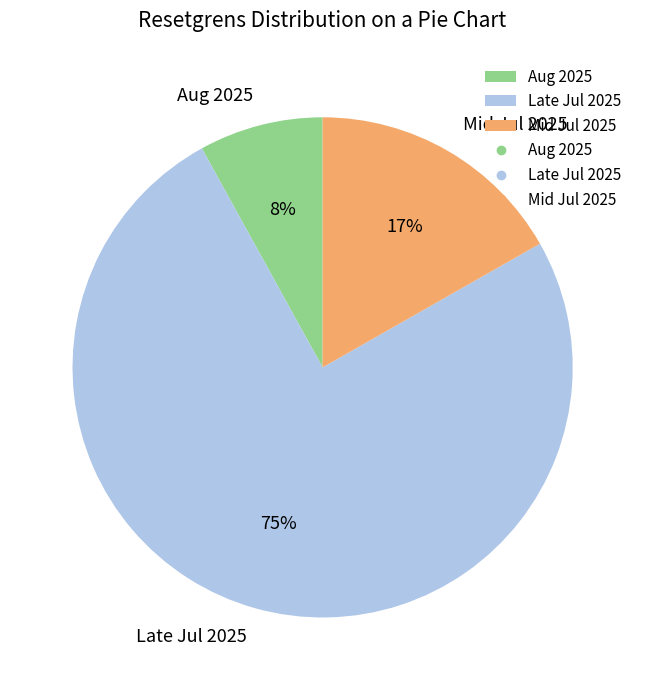

Which category has the biggest portion of the pie?

Late Jul 2025